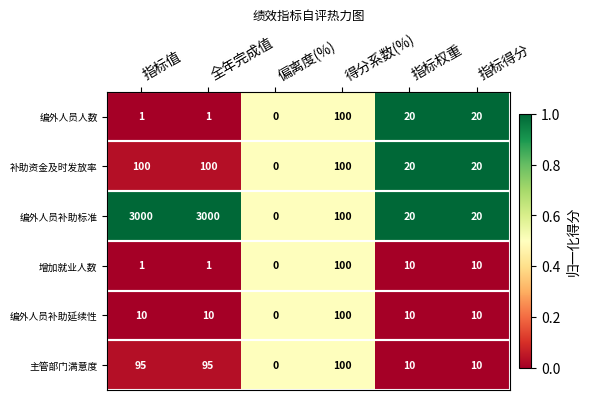

How many data points does each series have?

6